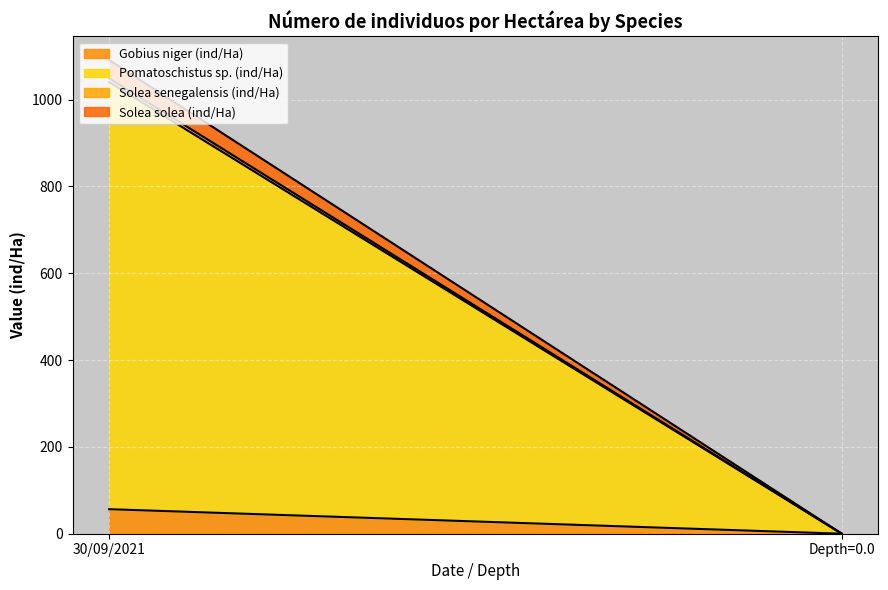

Rank the series at Depth=0.0 from lowest to highest value.

Gobius niger (ind/Ha), Pomatoschistus sp. (ind/Ha), Solea senegalensis (ind/Ha), Solea solea (ind/Ha)